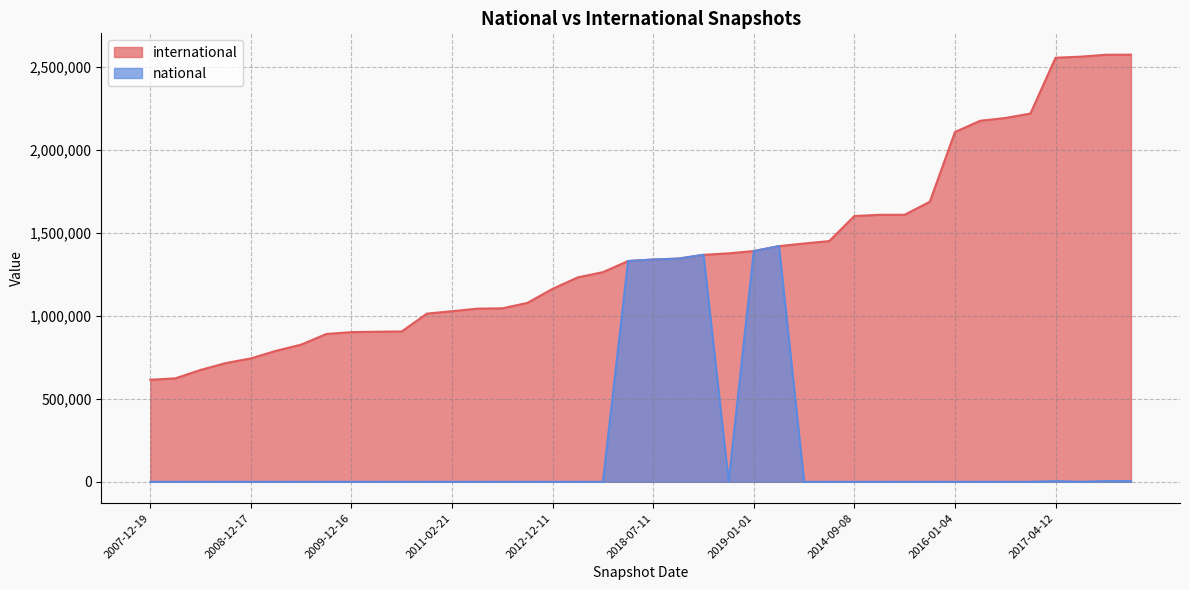

What is the spread (max minus min) of values at 2008-10-10?

715904